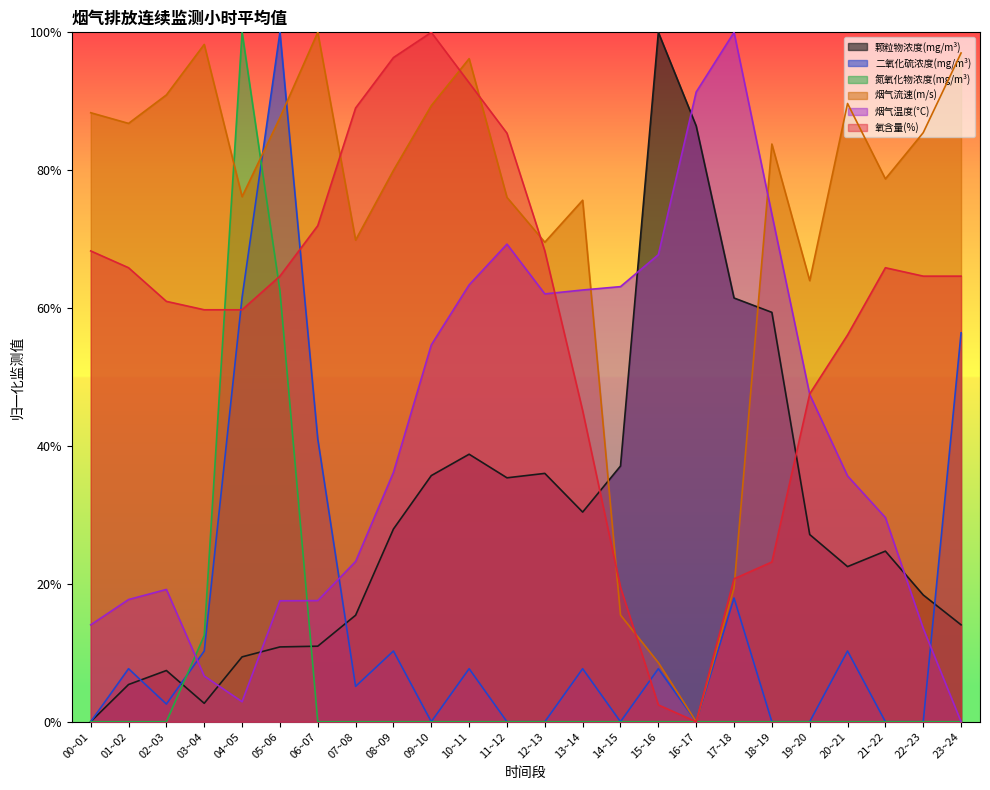

What is the difference between the second highest and minimum values in the 颗粒物浓度(mg/m³) series?

0.9